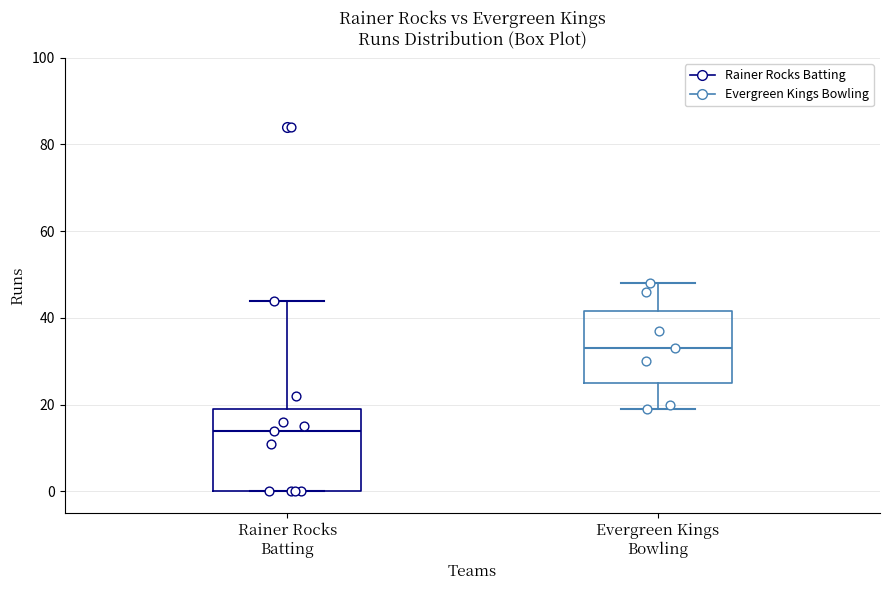

Where does the upper whisker of the box for Evergreen Kings Bowling end on the y-axis? The values are not printed on the chart, so give them approximately, as read against the axis.

48